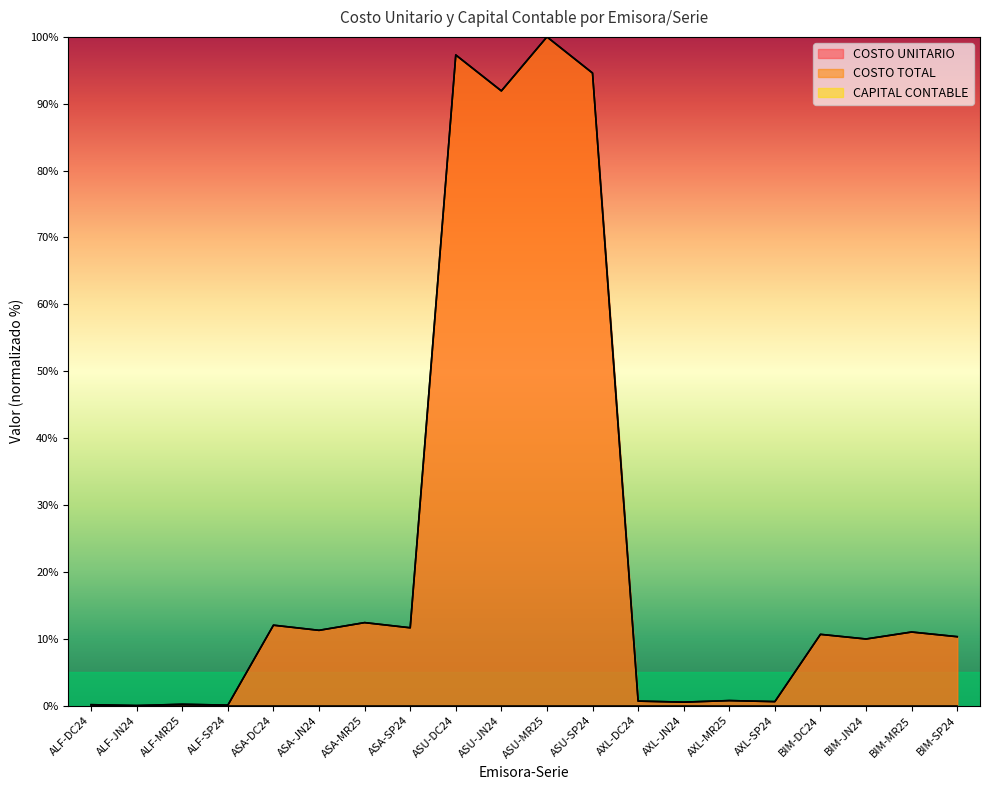

Is it true that COSTO UNITARIO equals 10.6 at BIM-DC24?

True